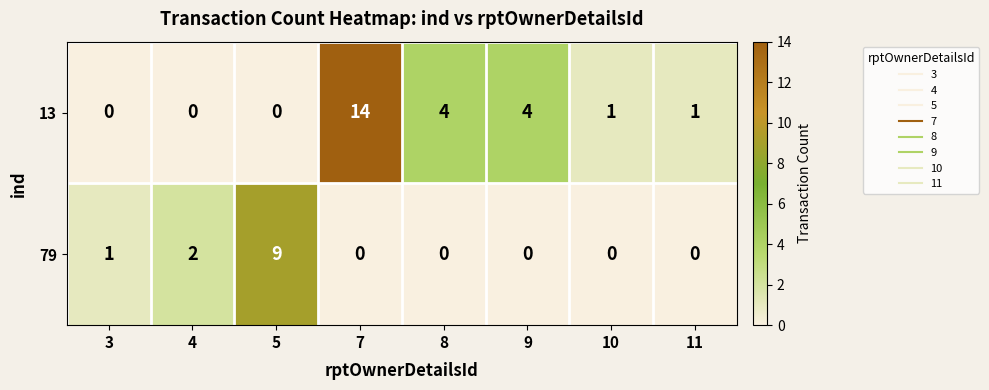

The 79 series shows 0 at 8. True or false?

True